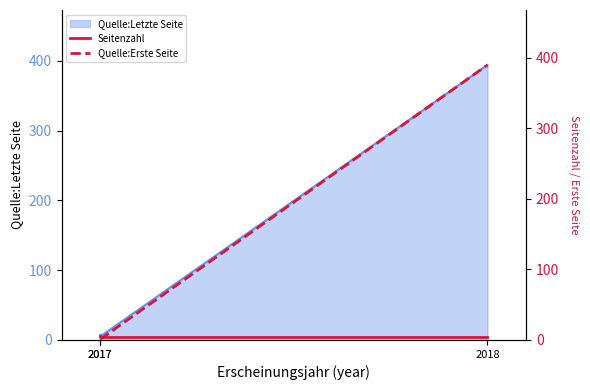

How many lines are shown in the chart?

2